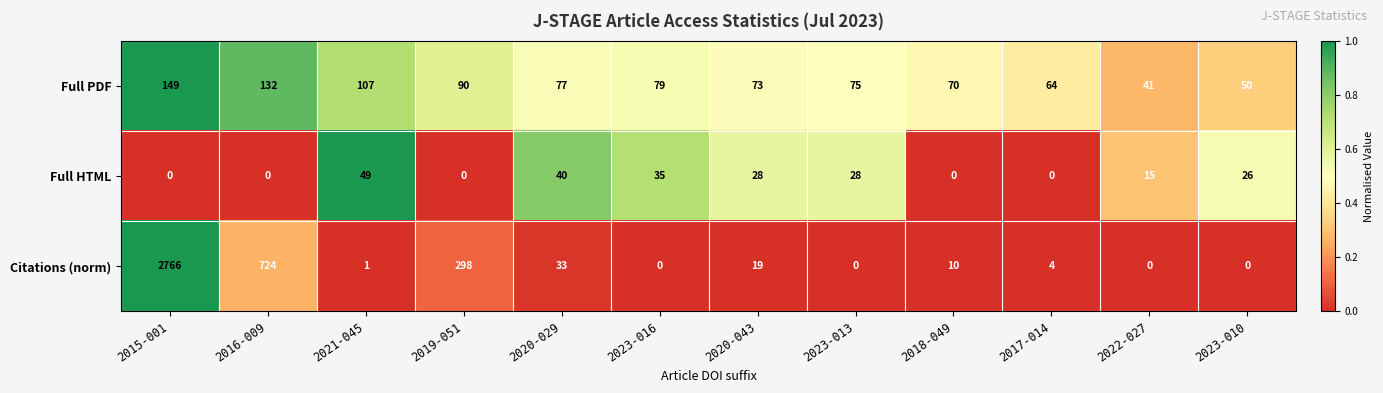

What is the greatest value displayed?

2766